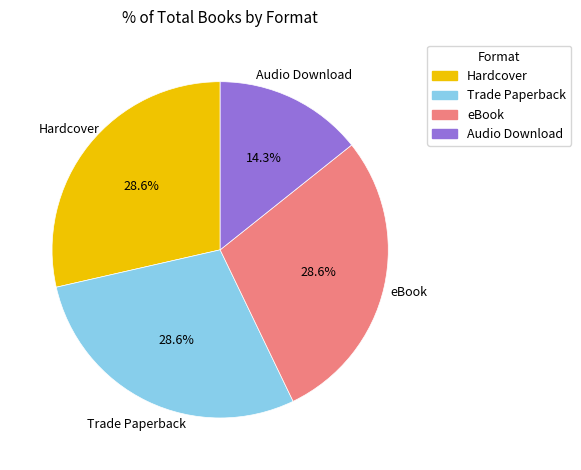

Which has a higher value, Audio Download or Hardcover?

Hardcover